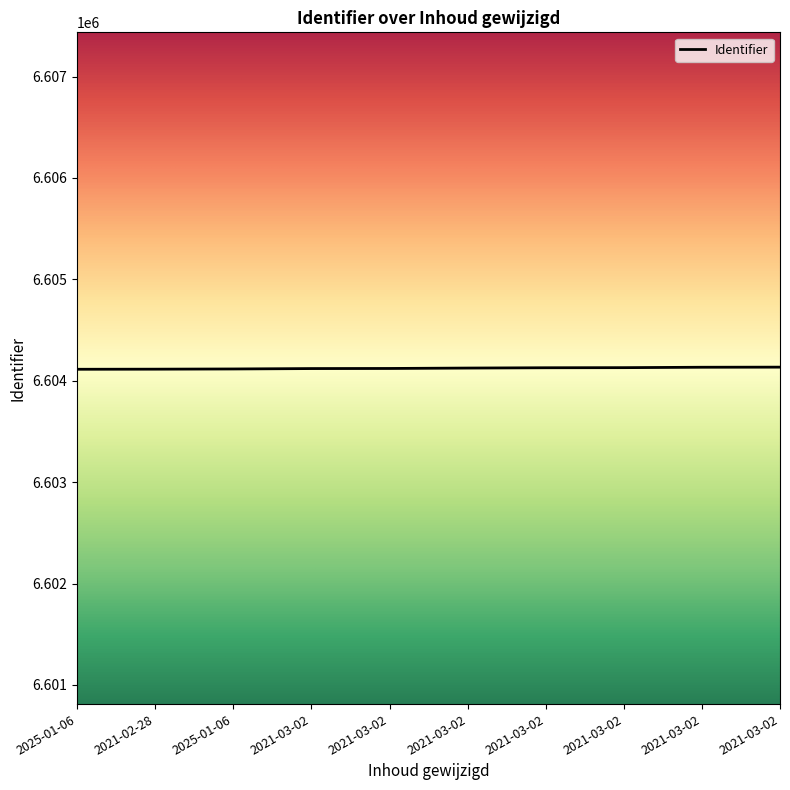

Approximately how many times larger is the value at 2021-03-02 compared to 2025-01-06?

1.0